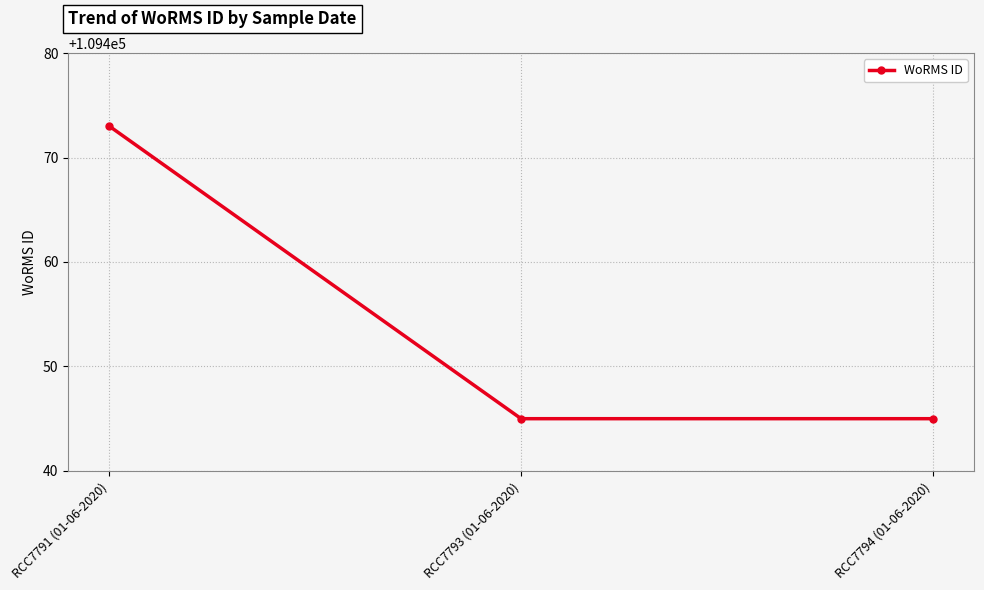

What is the average value?

109454